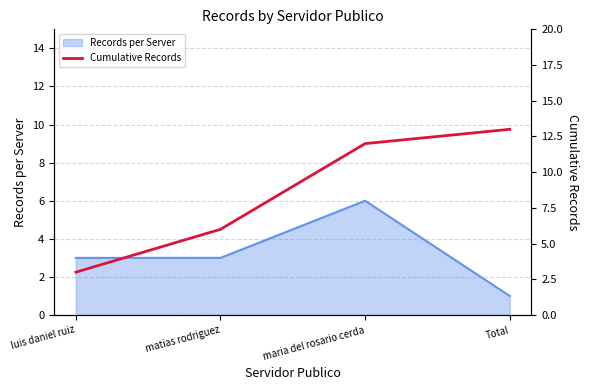

What is the difference between the second highest and second lowest values?

6